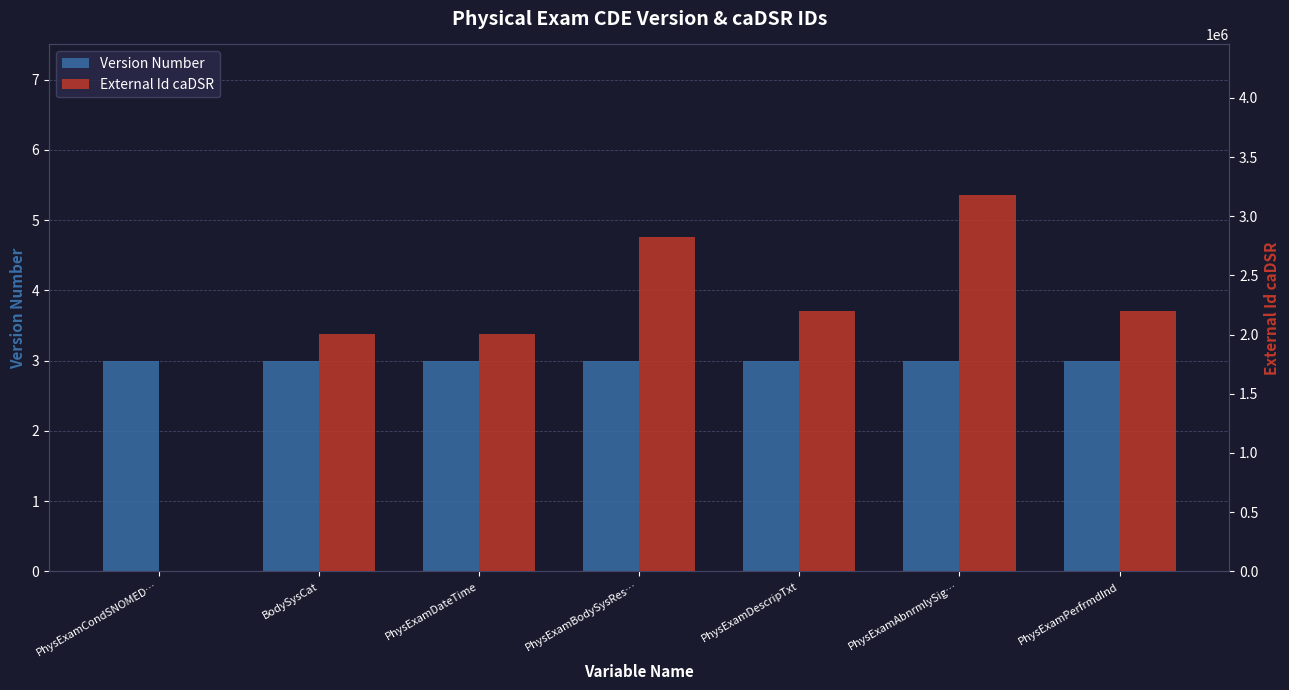

How many distinct data groups are displayed?

2